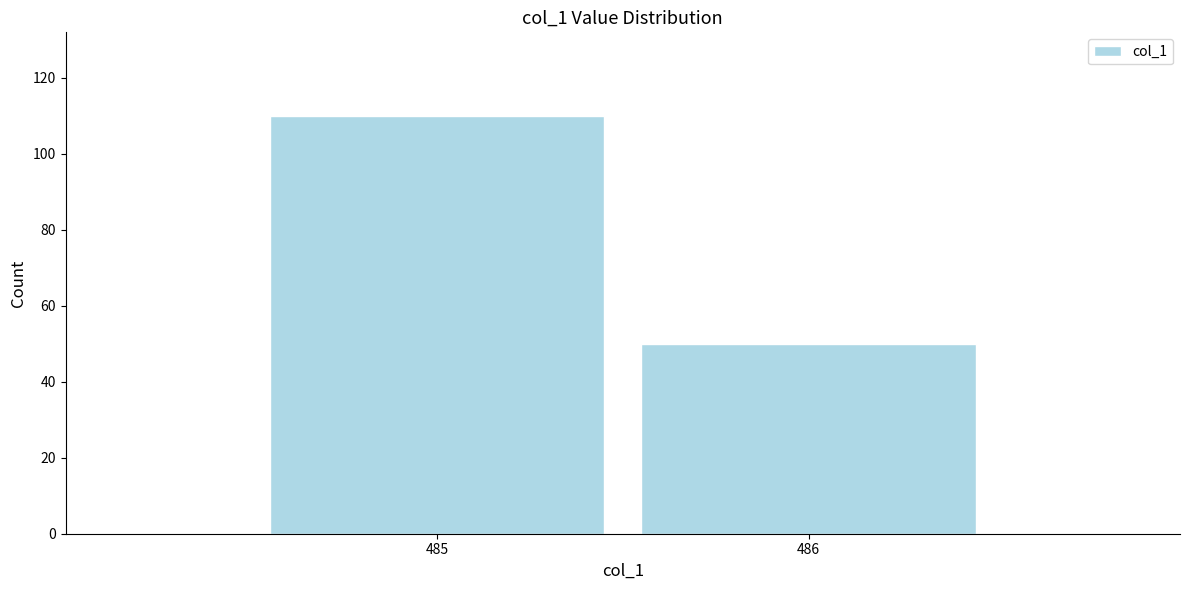

Reading left to right, extract all data points from this chart.

485=110	486=50